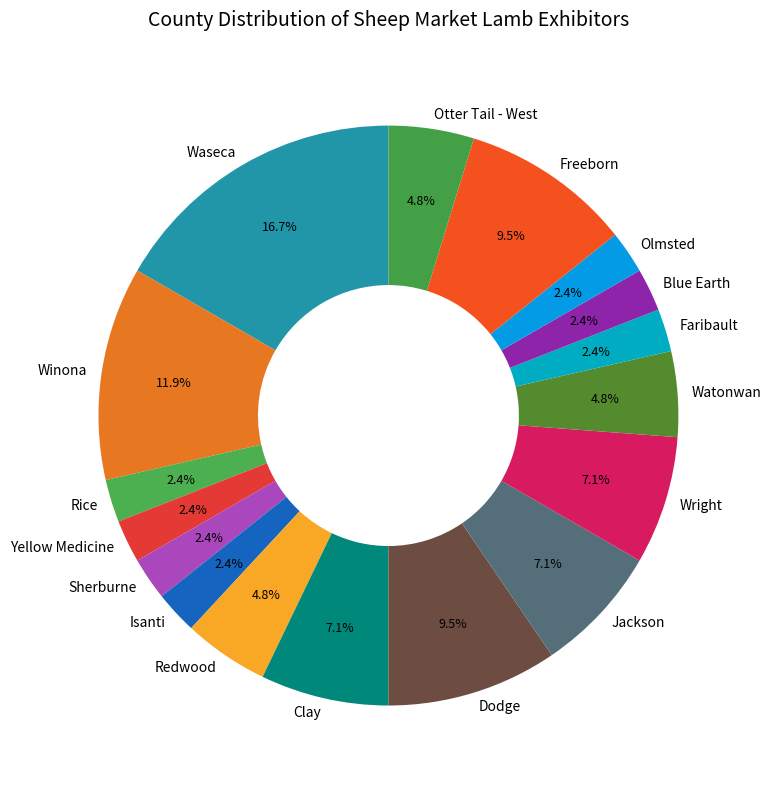

What is the total percentage of Yellow Medicine and Wright?

9.5%